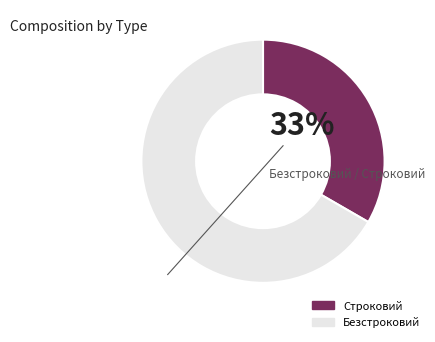

Is the sum of Строковий and Безстроковий greater than half?

Yes